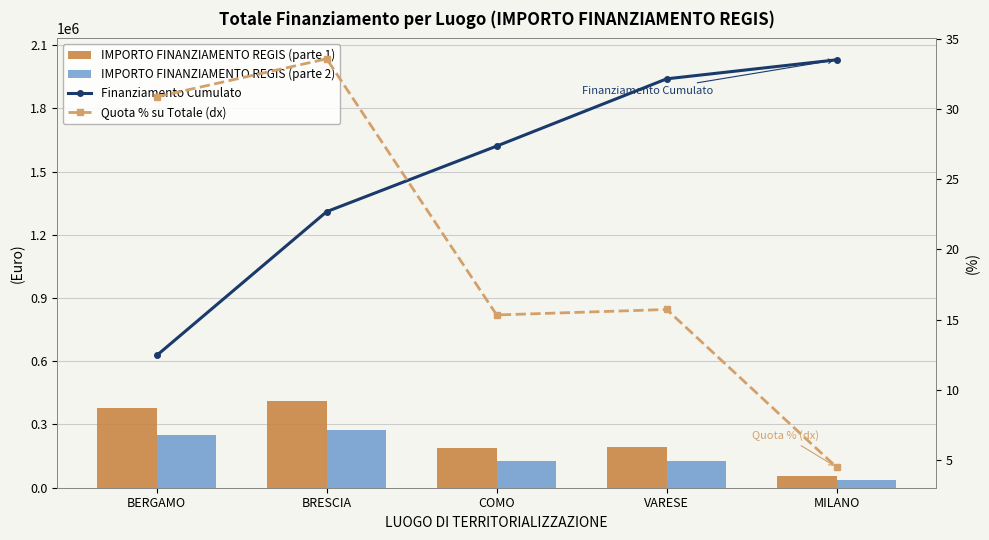

At BRESCIA, list the series in order from smallest to largest.

Quota % su Totale (dx), IMPORTO FINANZIAMENTO REGIS (parte 2), IMPORTO FINANZIAMENTO REGIS (parte 1), Finanziamento Cumulato